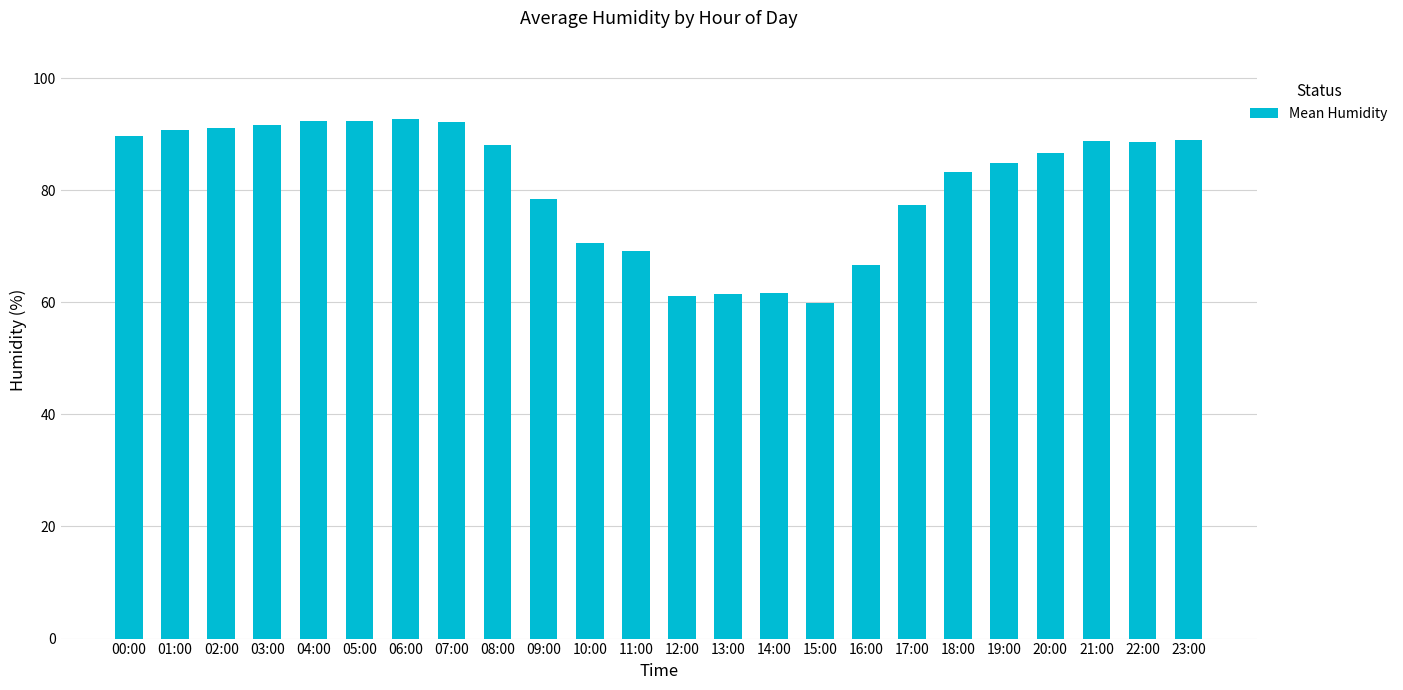

True or false: the data shows 92.8 at 06:00.

True